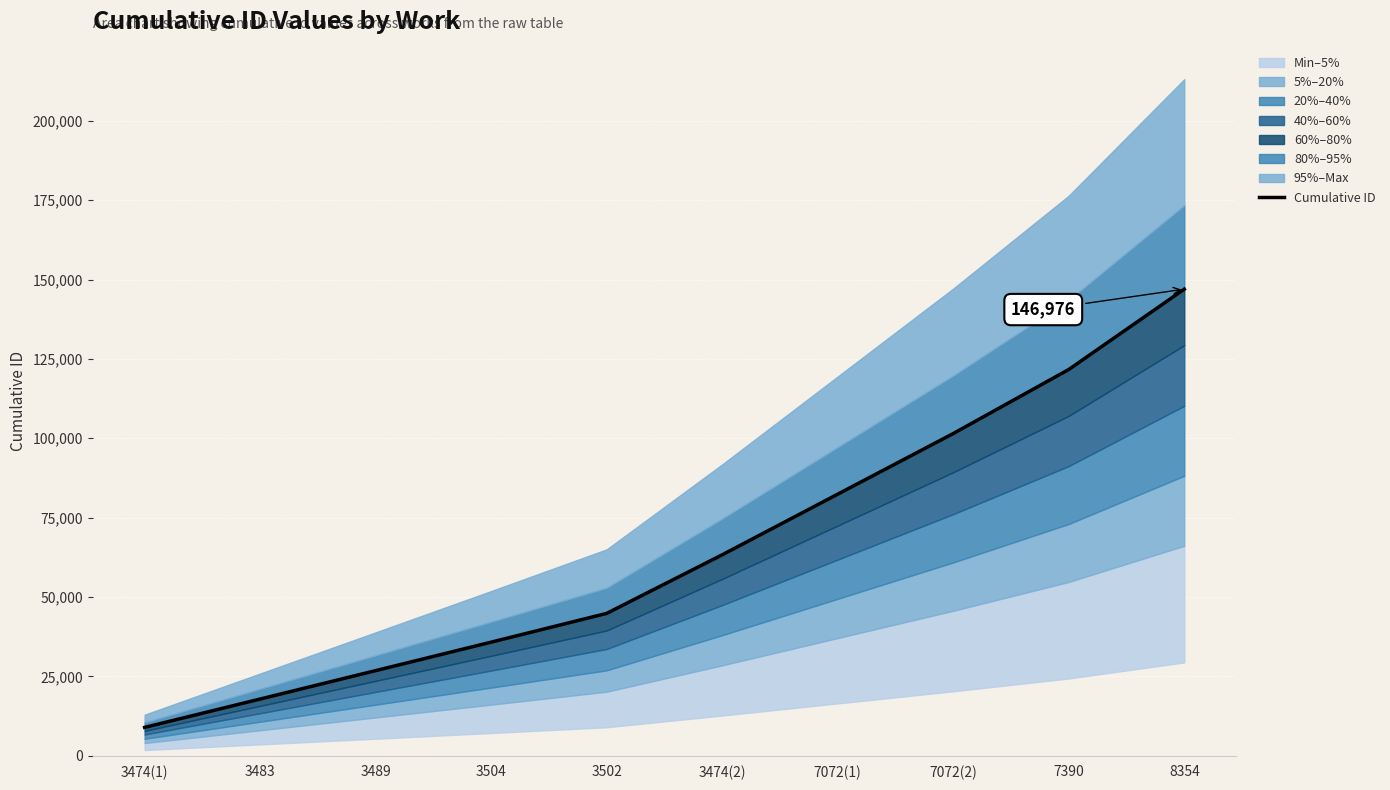

What is the change in value from 3502 to 7390?

+76833